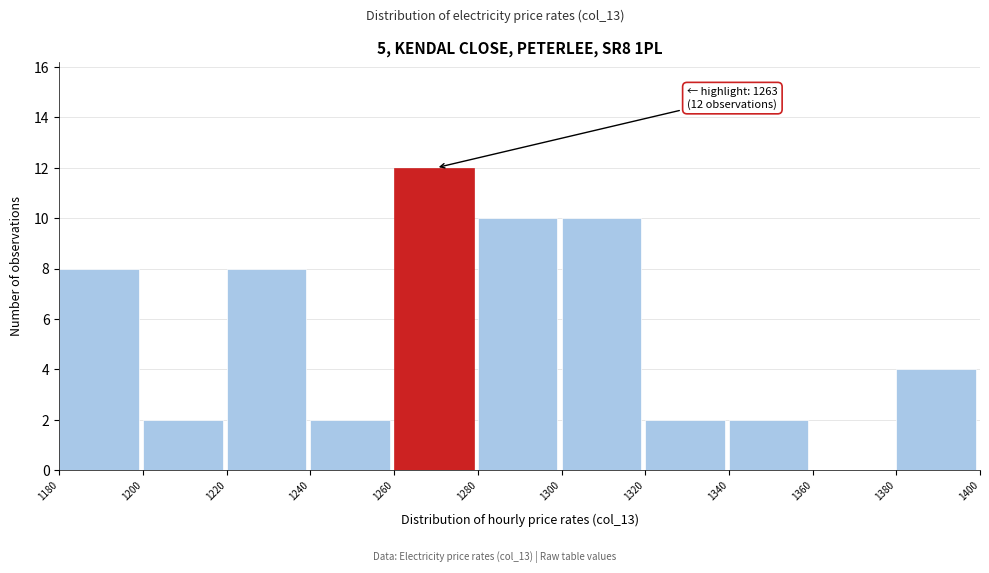

Which range on the x-axis has the tallest bar?

1260 to 1280